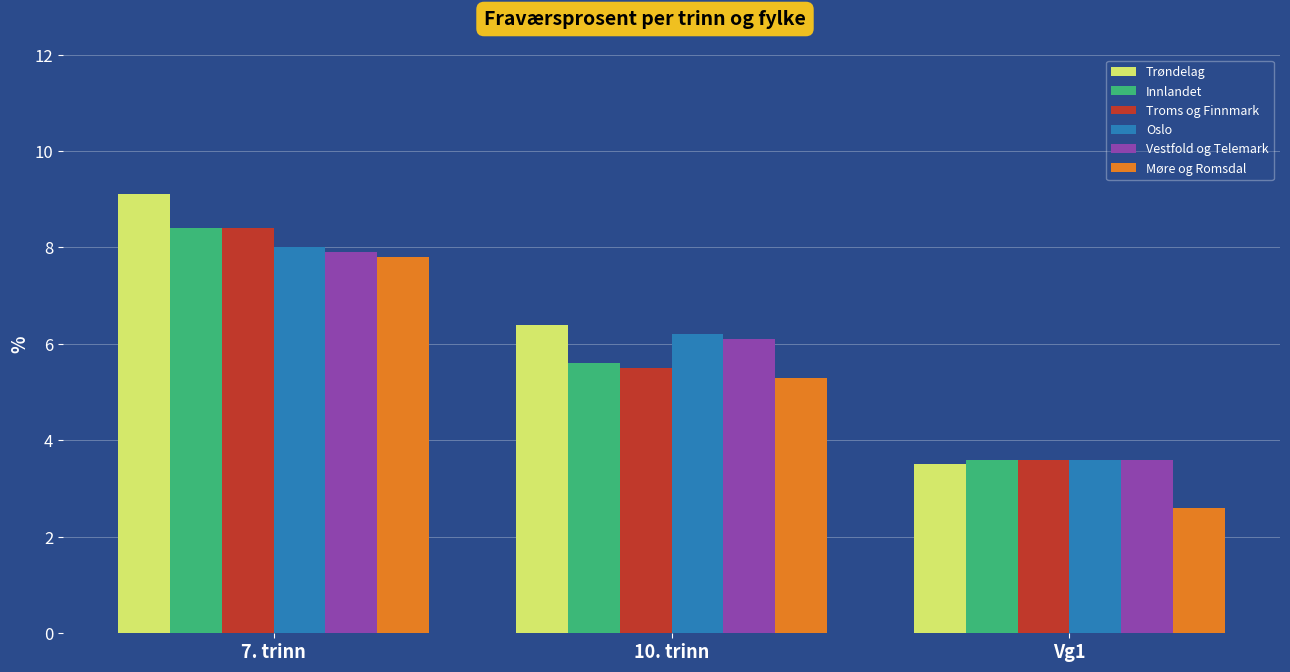

What is the minimum value shown in the chart?

2.6